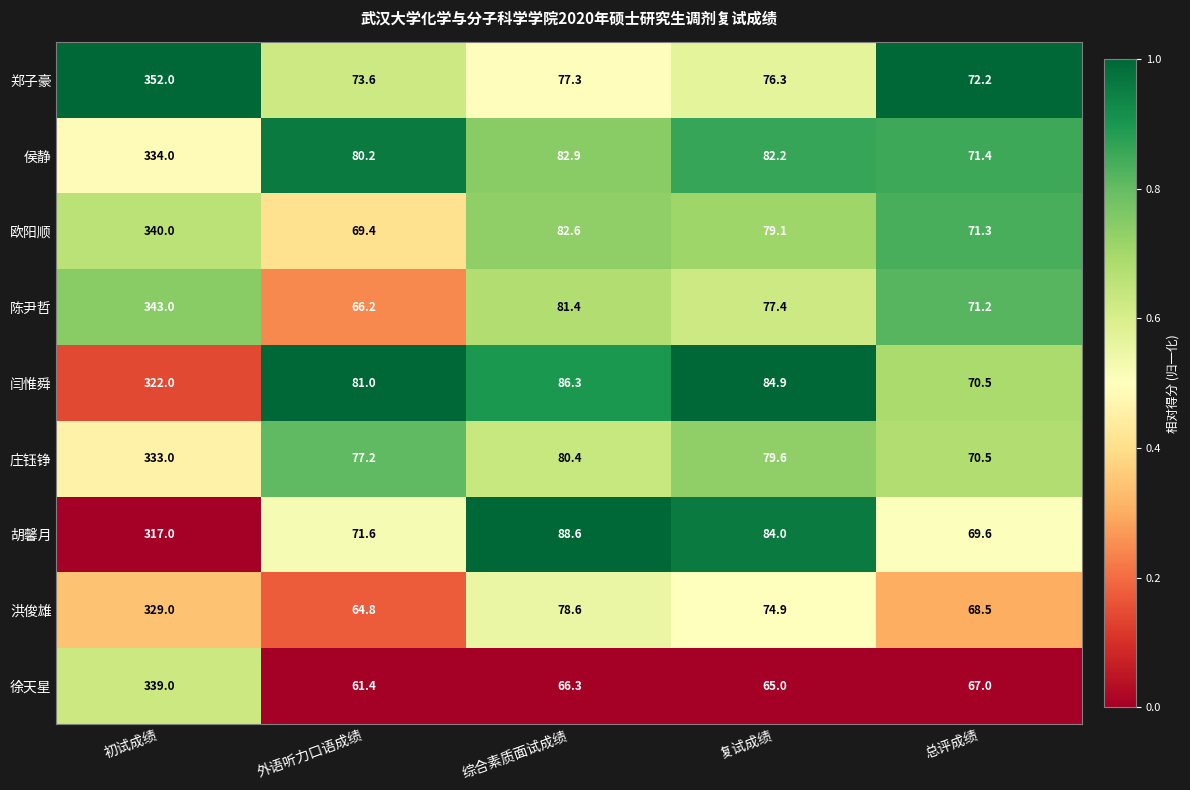

What is the greatest value displayed?

352.0